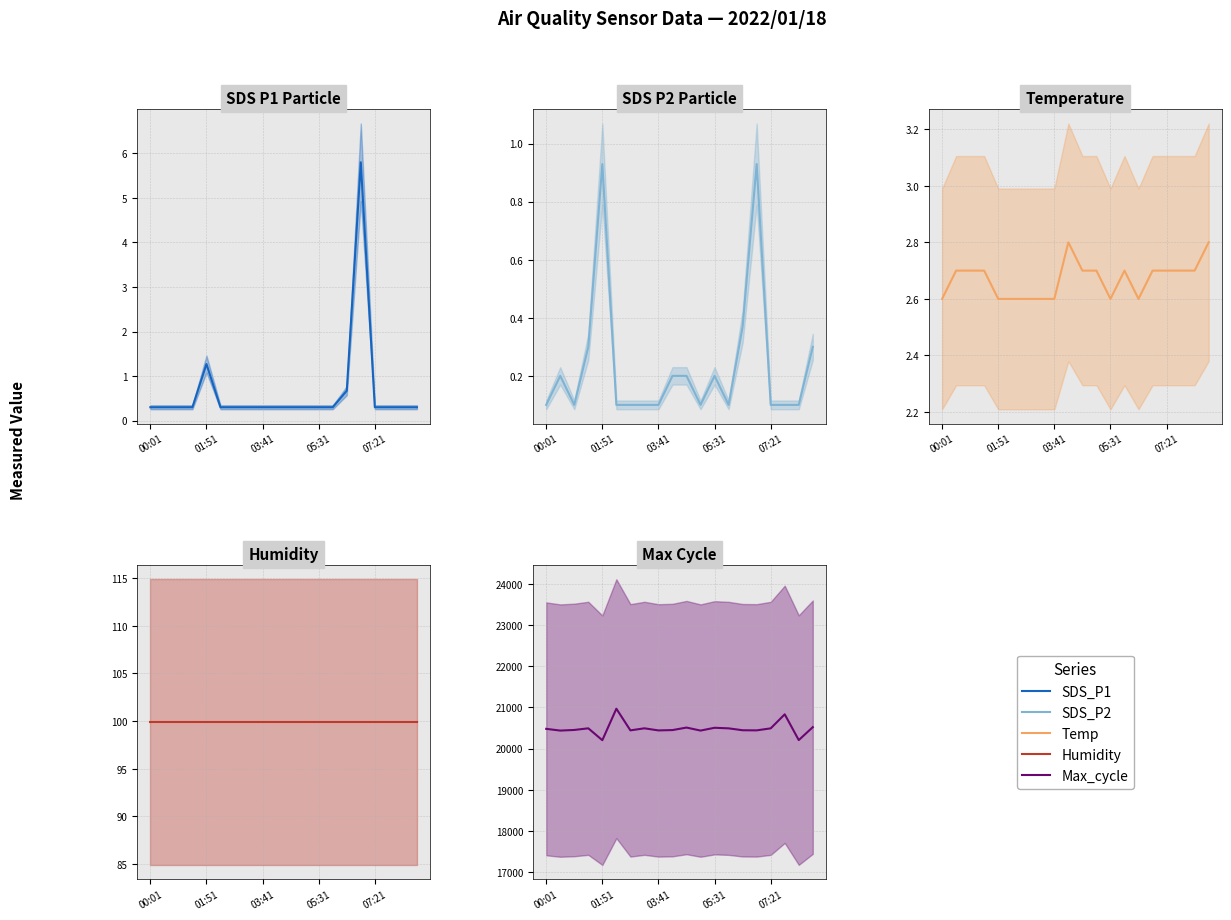

What is the average value of the Temp series?

2.7